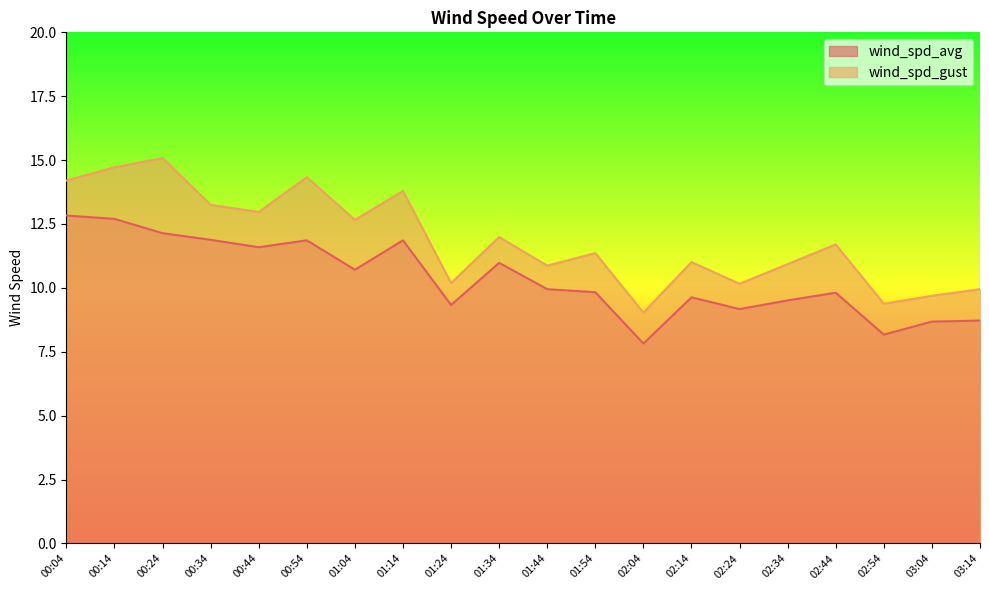

List the series in order of their peak value, highest first.

wind_spd_gust, wind_spd_avg